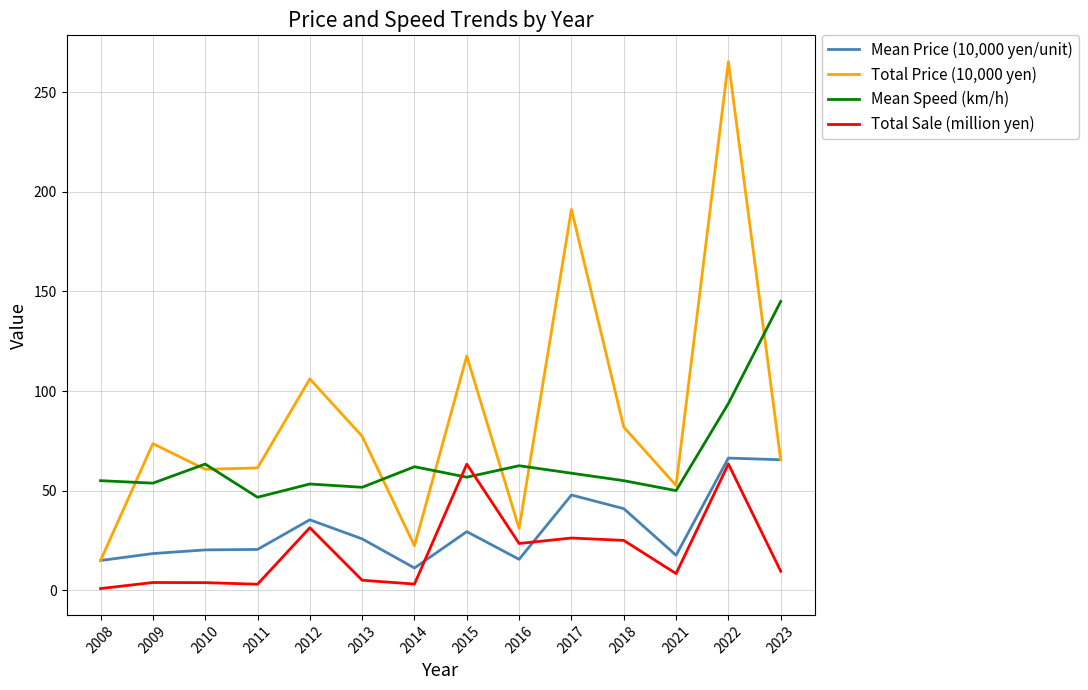

True or false: Total Sale (million yen) and Mean Speed (km/h) intersect in this chart.

True